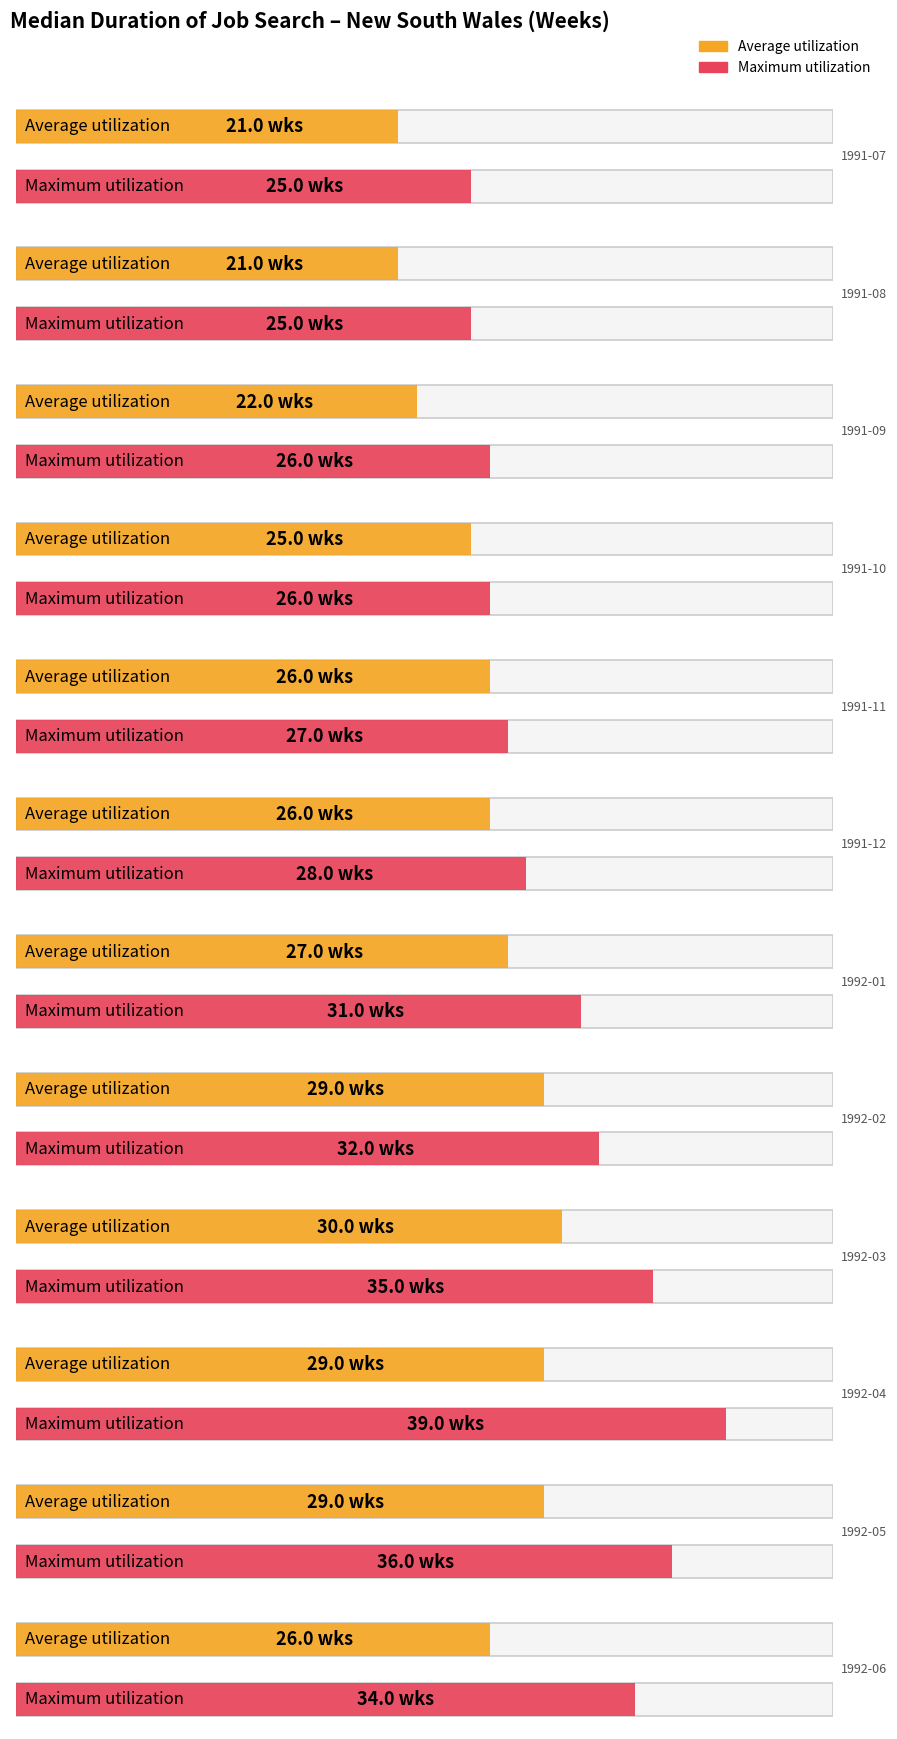

Count the number of categories in the chart.

12